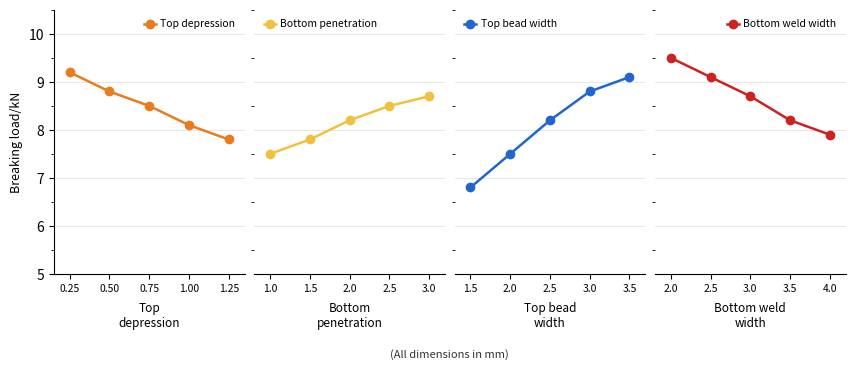

What is the value of the Top depression point at the 3rd from the left?

8.5